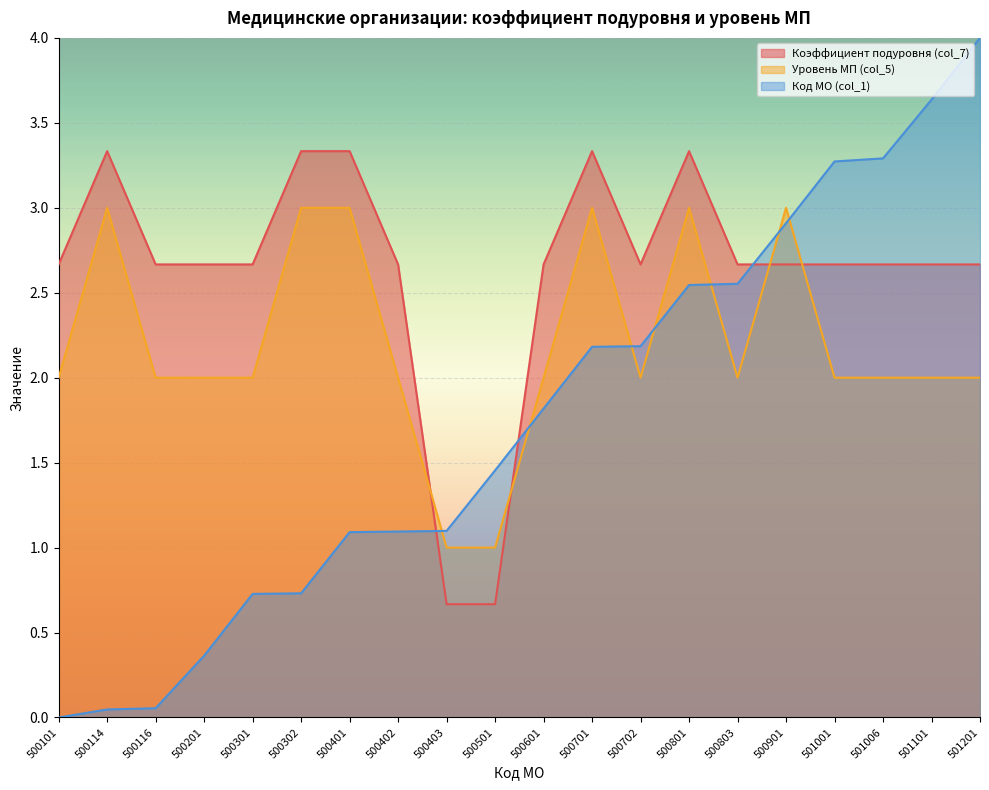

What is the value of the Уровень МП (col_5) point at the 8th from the left?

2.0